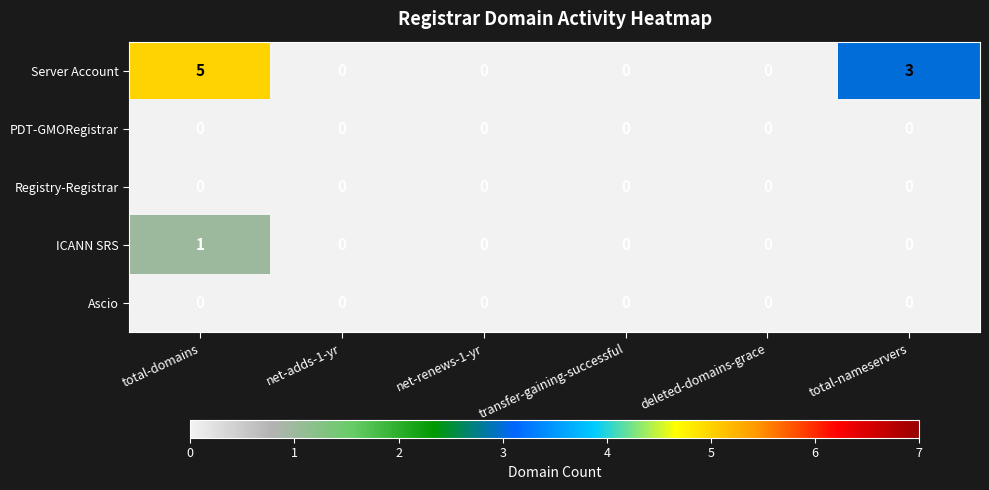

The Ascio series shows 0 at transfer-gaining-successful. True or false?

True